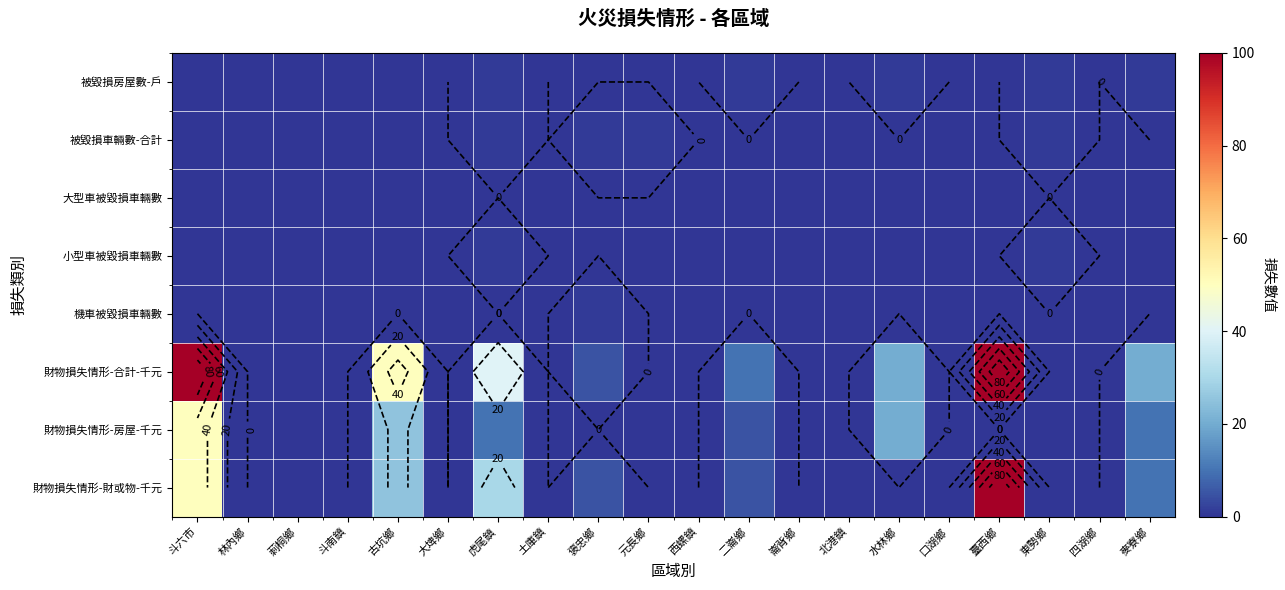

At which label does 大型車被毀損車輛數 reach its minimum?

斗六市